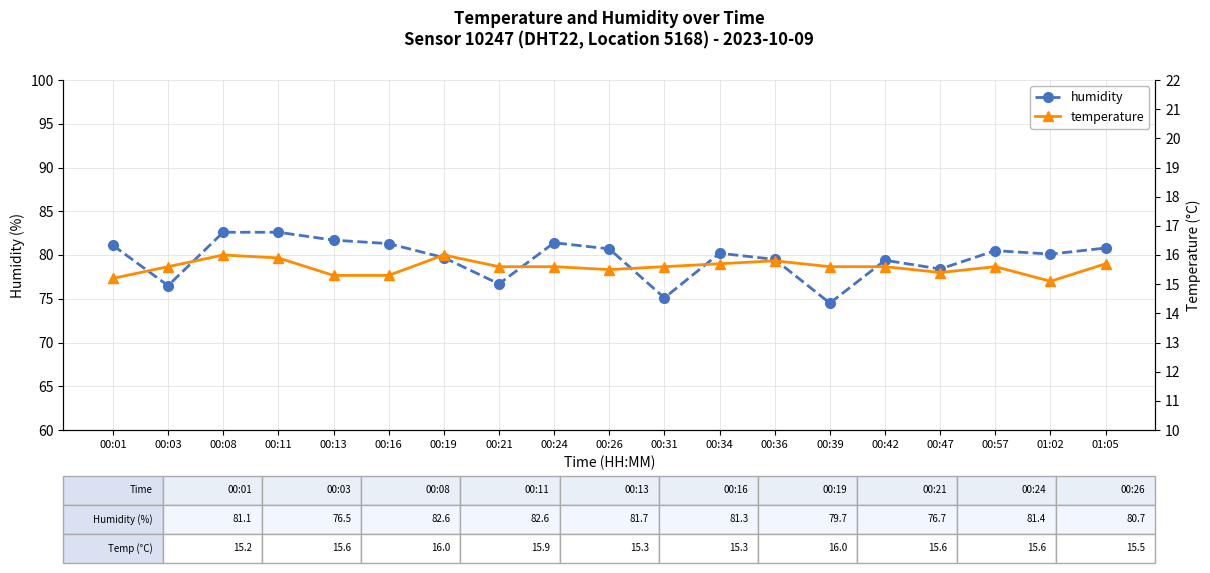

Which category has the lowest value across all series?

01:02